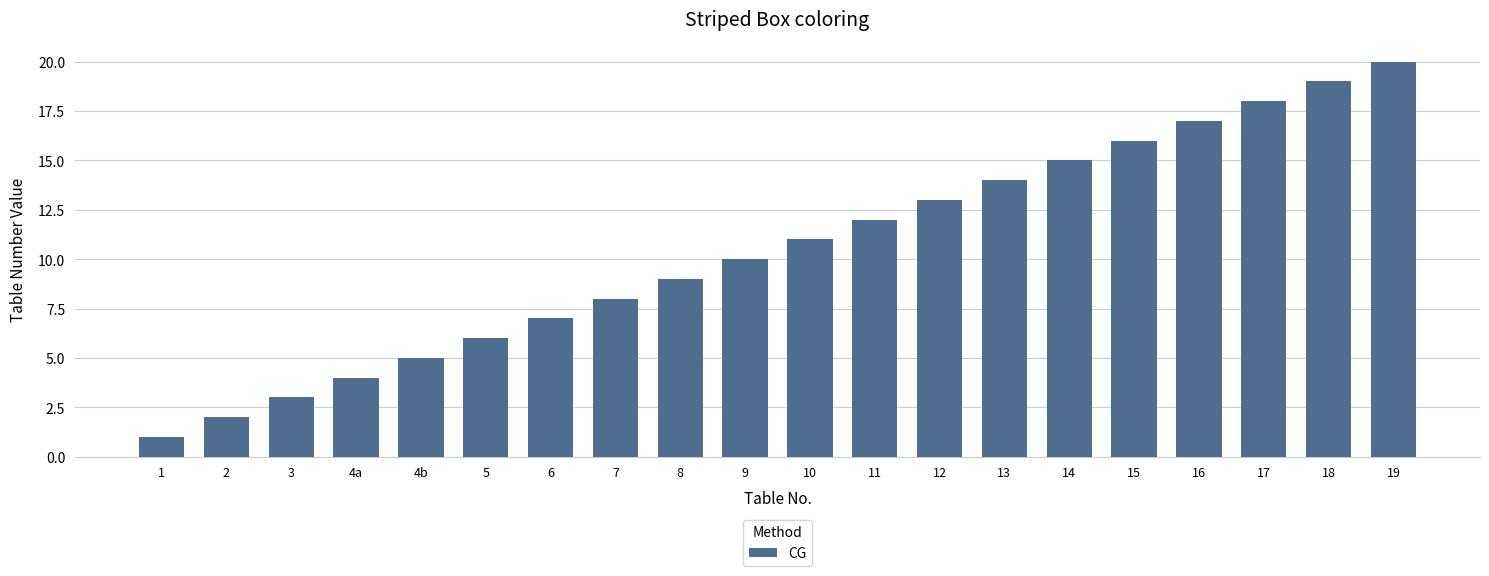

What is the greatest value displayed?

20